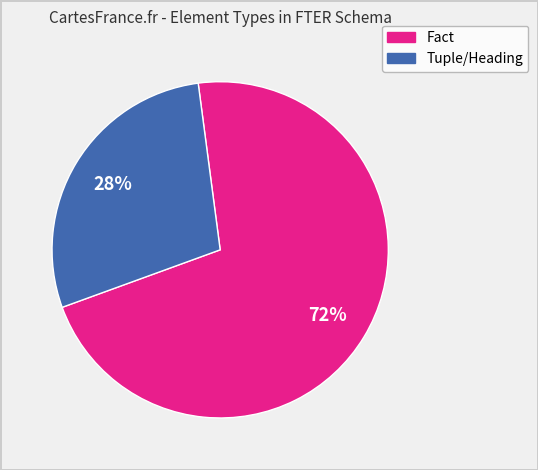

Is it true that Fact is 59% of the pie?

False